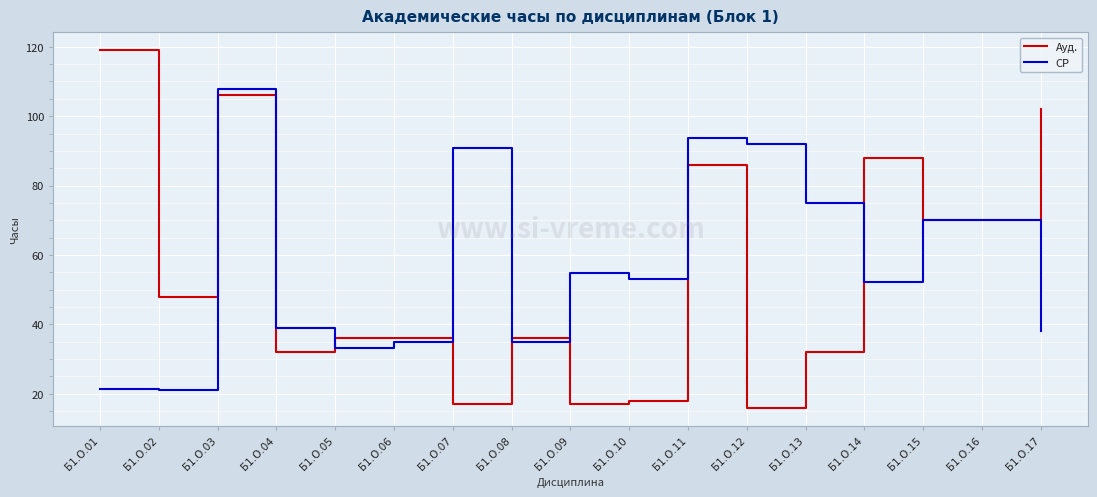

What is the sum of the СР values at Б1.О.06 and Б1.О.10?

88.0